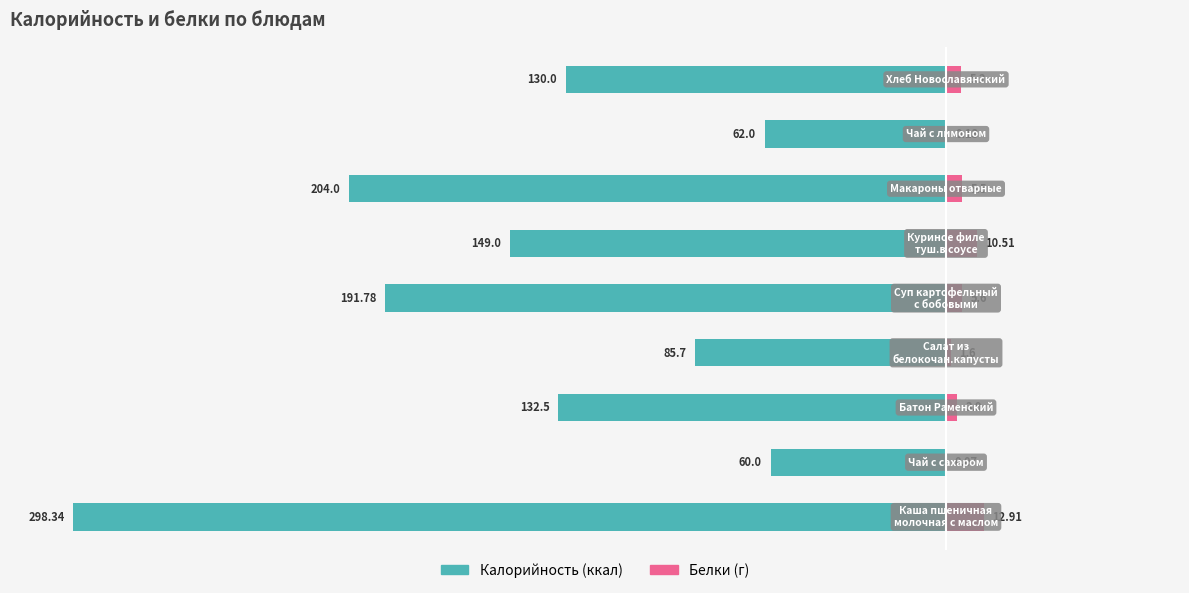

Reading left to right, what are all the values shown in this chart?

Калорийность: -298.3	-60.0	-132.5	-85.7	-191.8	-149.0	-204.0	-62.0	-130.0
Белки: 12.9	0.1	3.9	1.6	5.6	10.5	5.5	0.1	5.2